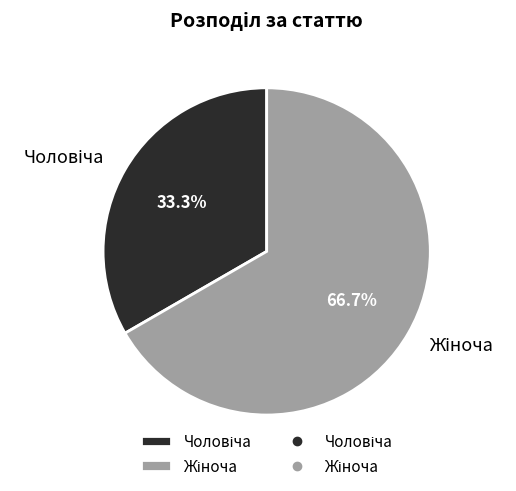

Is there any slice that represents more than half of the pie?

Yes